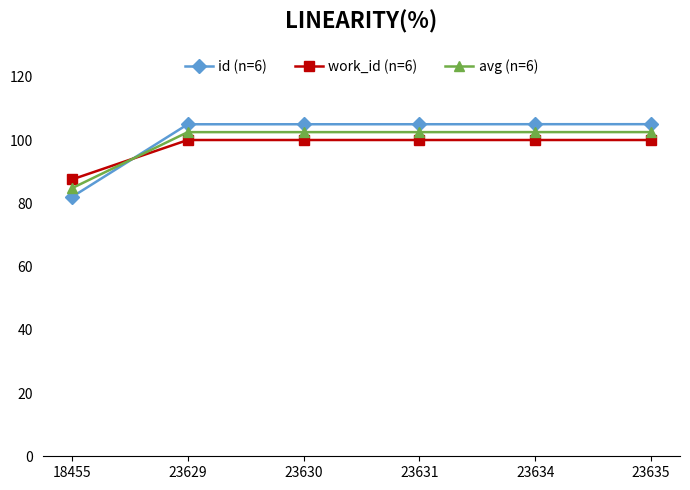

What is the difference between the maximum and minimum values in the work_id (n=6) series?

12.5